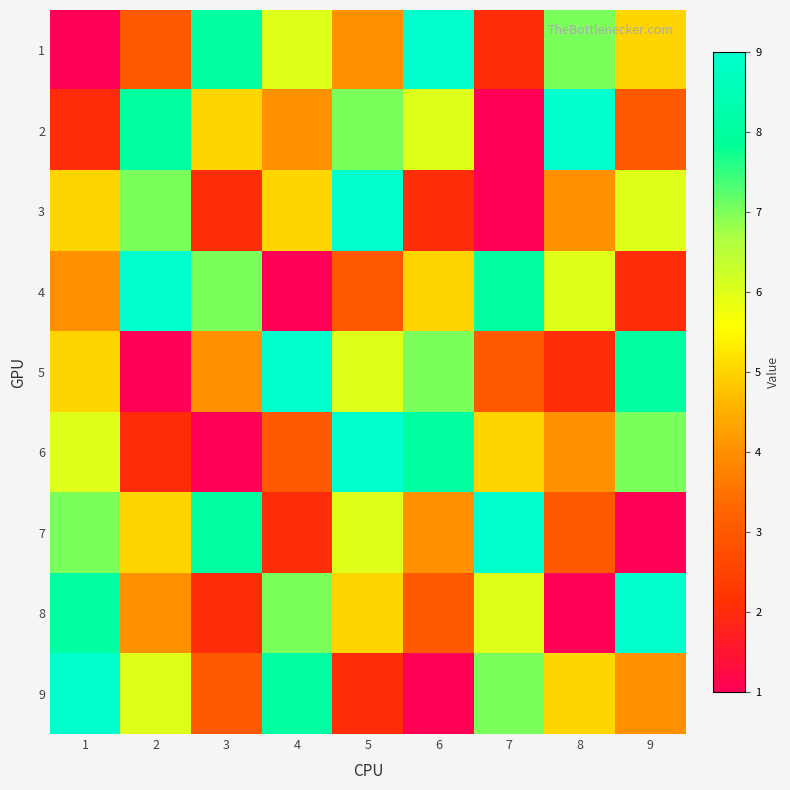

Which series has the largest total across all categories?

1